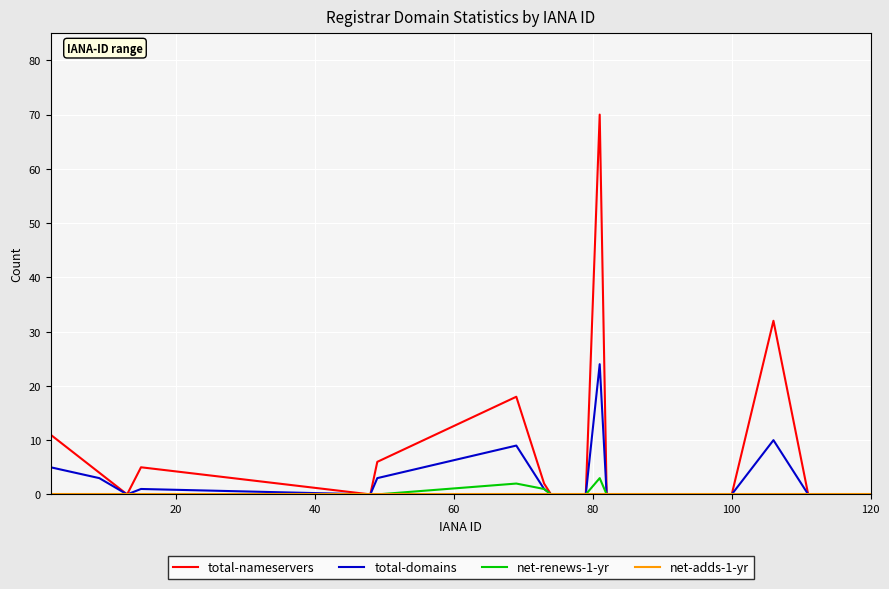

Which series has the largest range (max minus min)?

total-nameservers